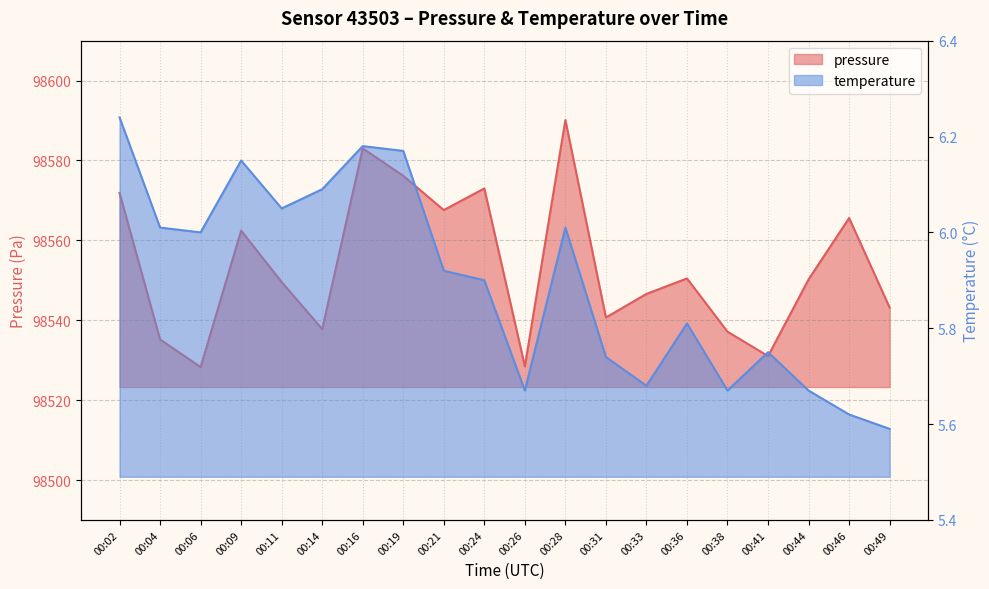

Where is the first local minimum for temperature?

00:06